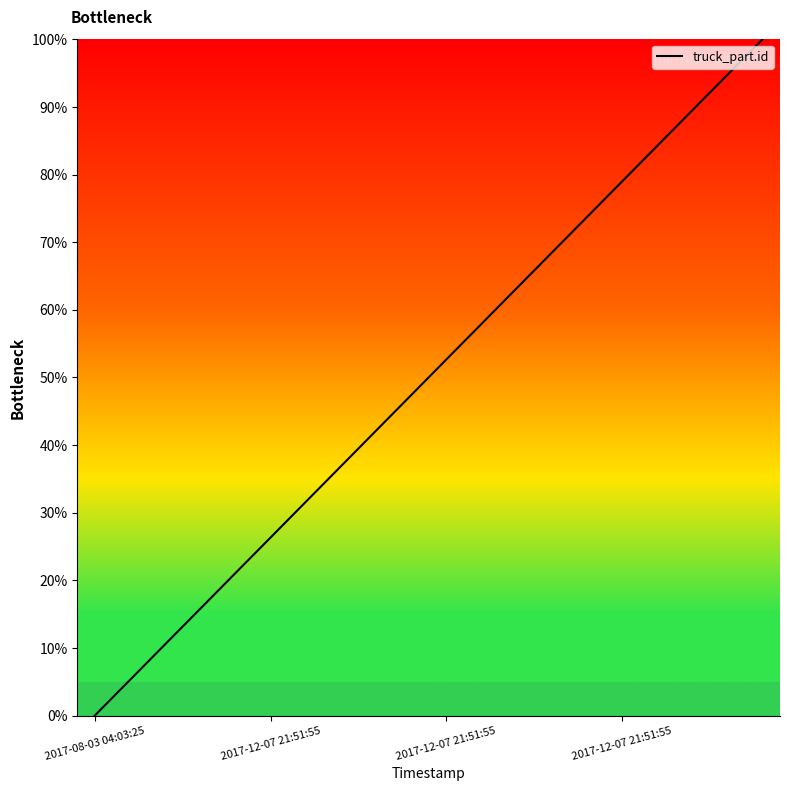

What is the difference between the maximum and second lowest values?

94.7